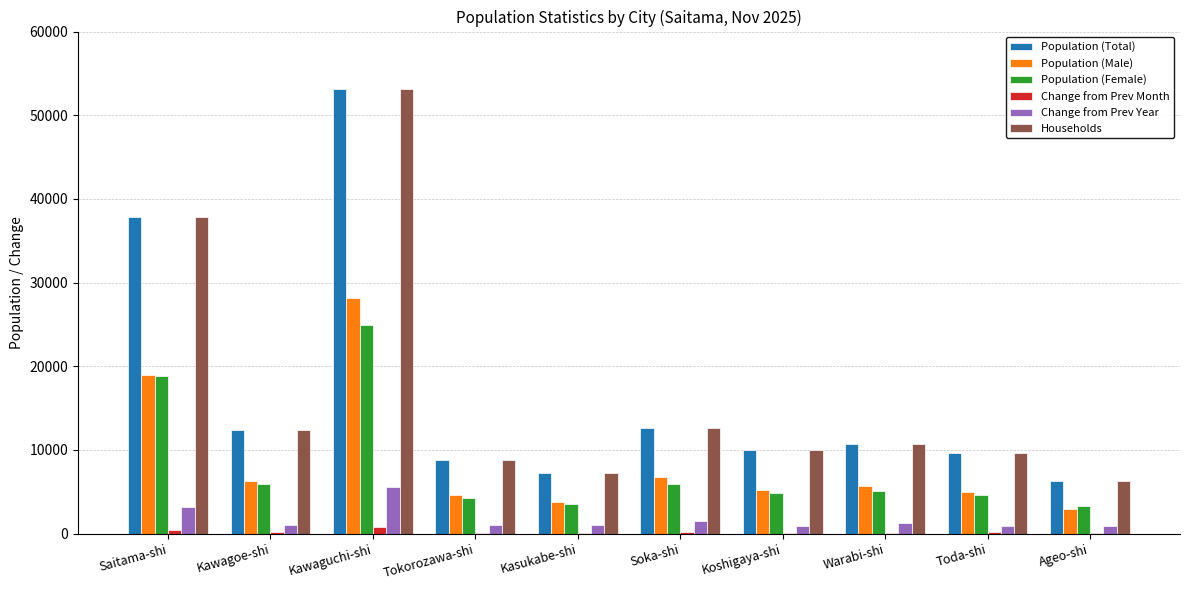

What is the average value of the Population (Female) series?

8132